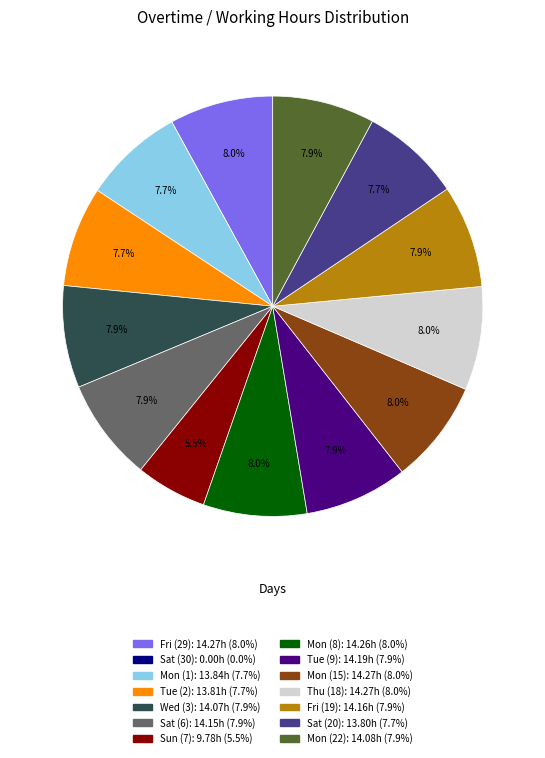

Is there any slice that represents more than half of the pie?

No